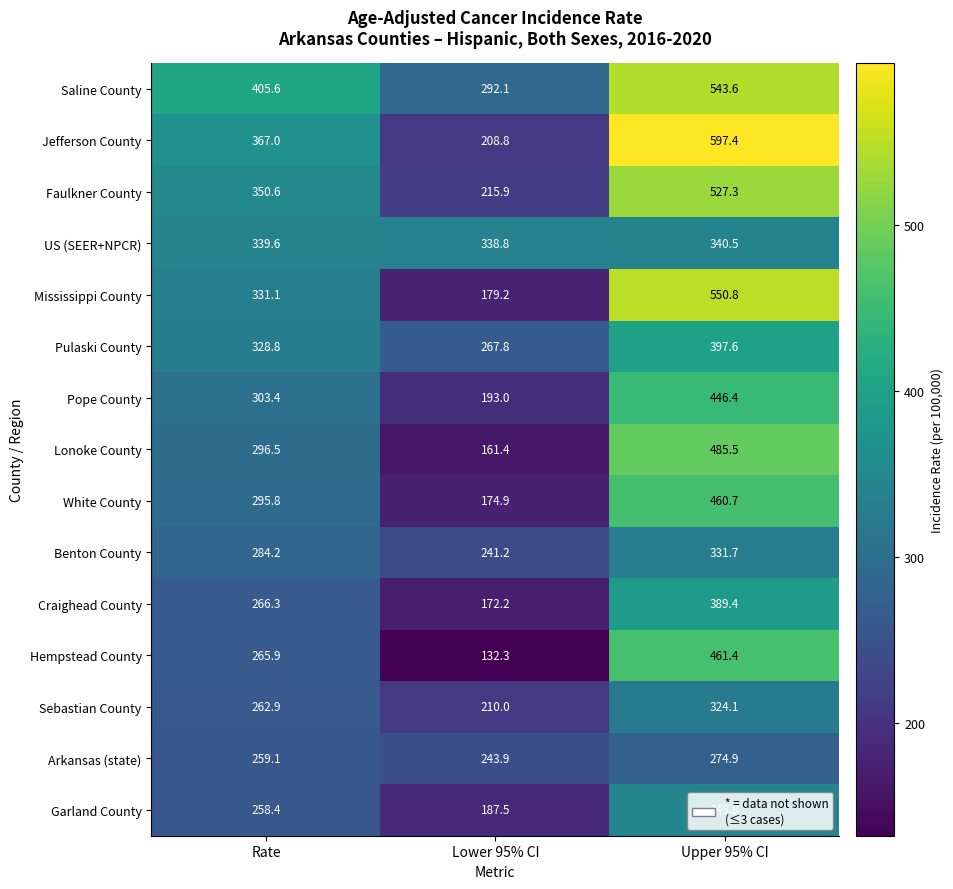

Where does the Lonoke County series first go above 296?

Rate